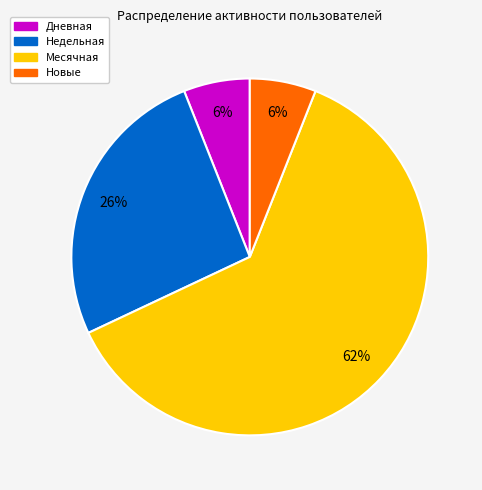

To the nearest percent, what is the difference between the largest and smallest slice percentages?

56%